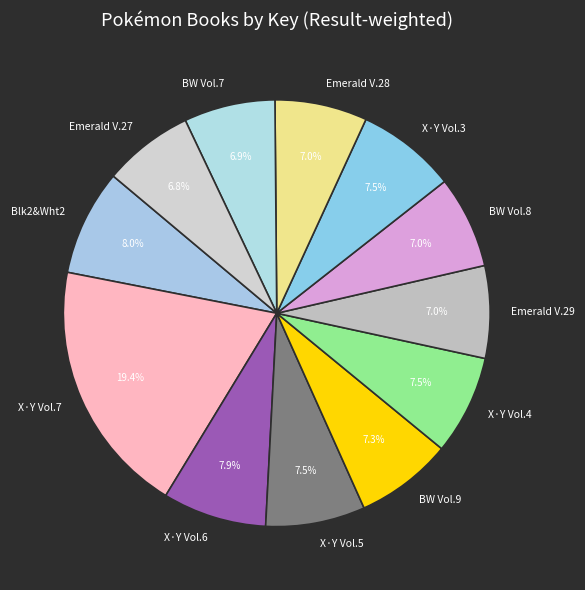

How many segments does this pie chart have?

12